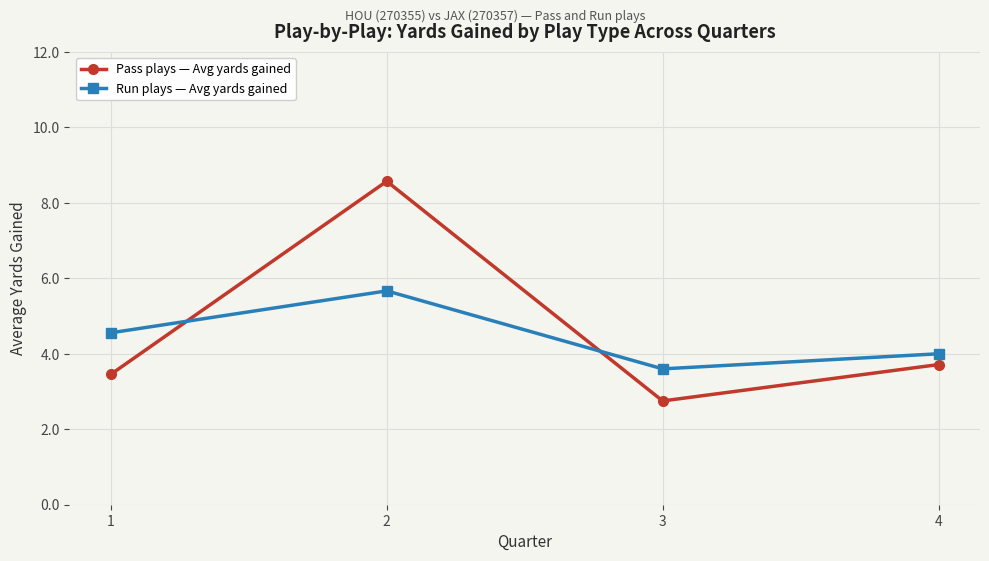

Is this an area chart (filled region under the line)?

No